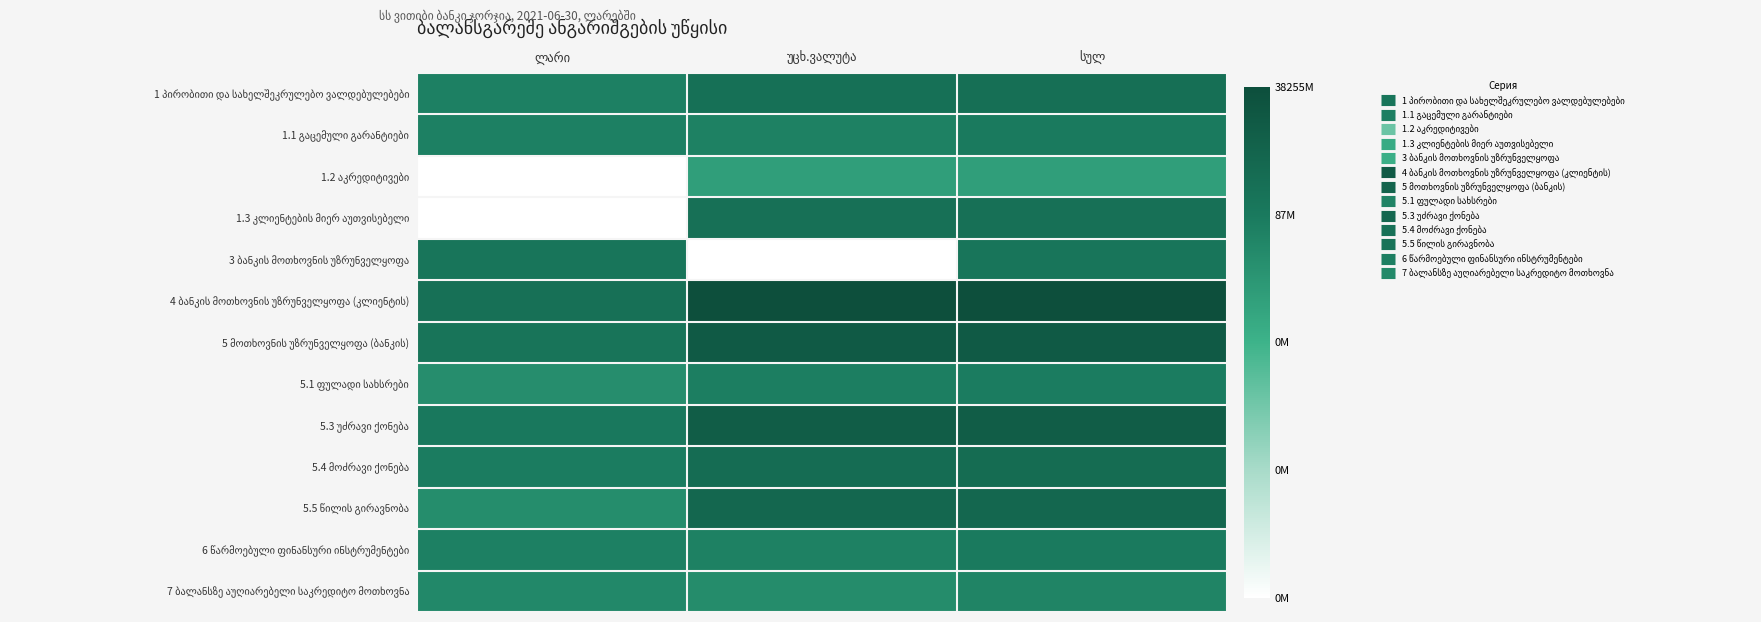

What is the total value across all series at უცხ.ვალუტა?

232.6